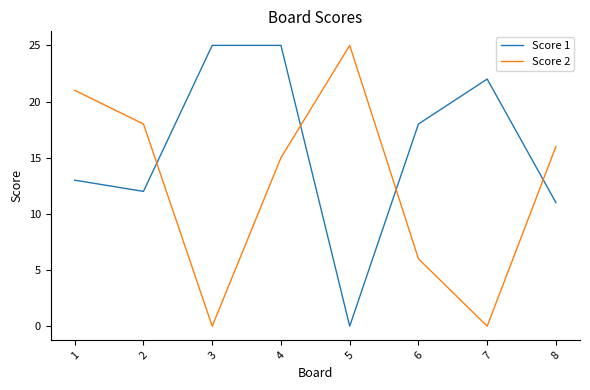

Rank the series at 4 from highest to lowest value.

Score 1, Score 2